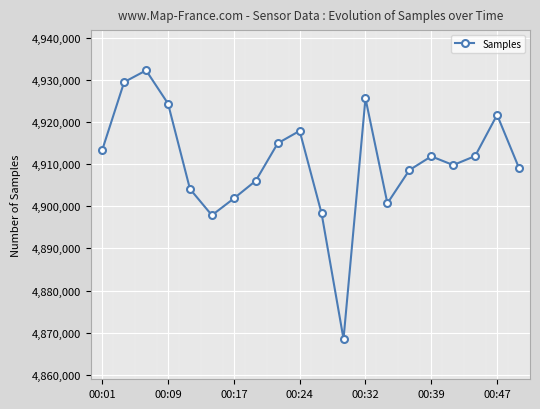

What is the value of the 1st point from the left?

4913376